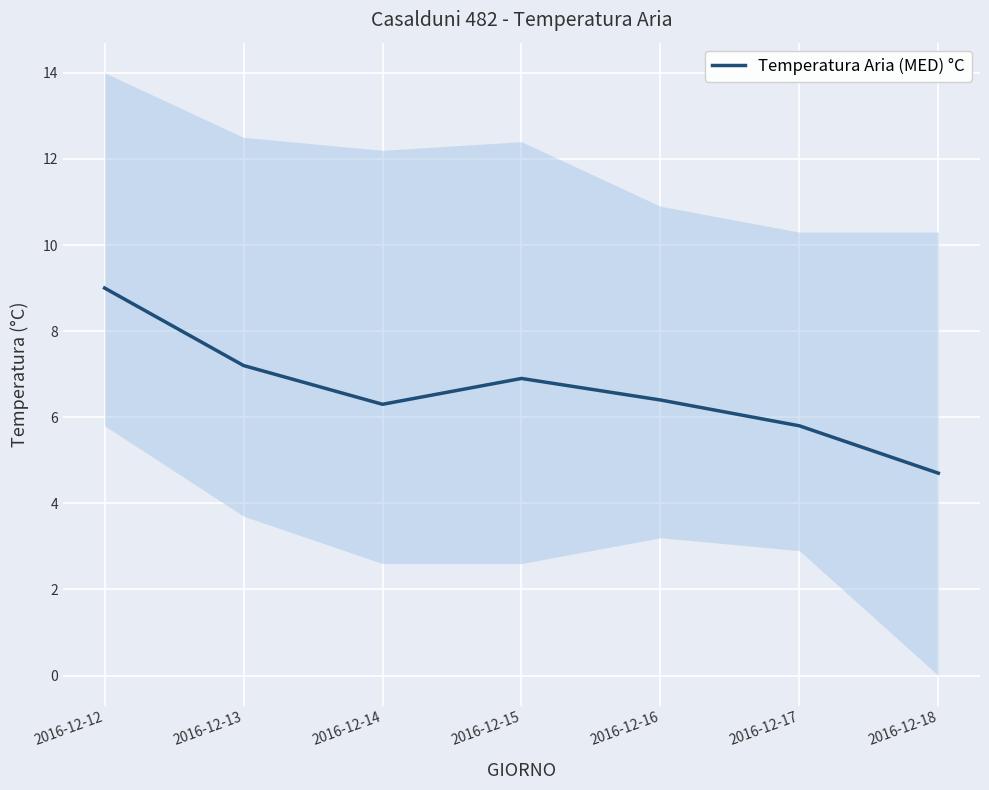

How many interior local peaks (higher than both neighbors) does the data have?

1